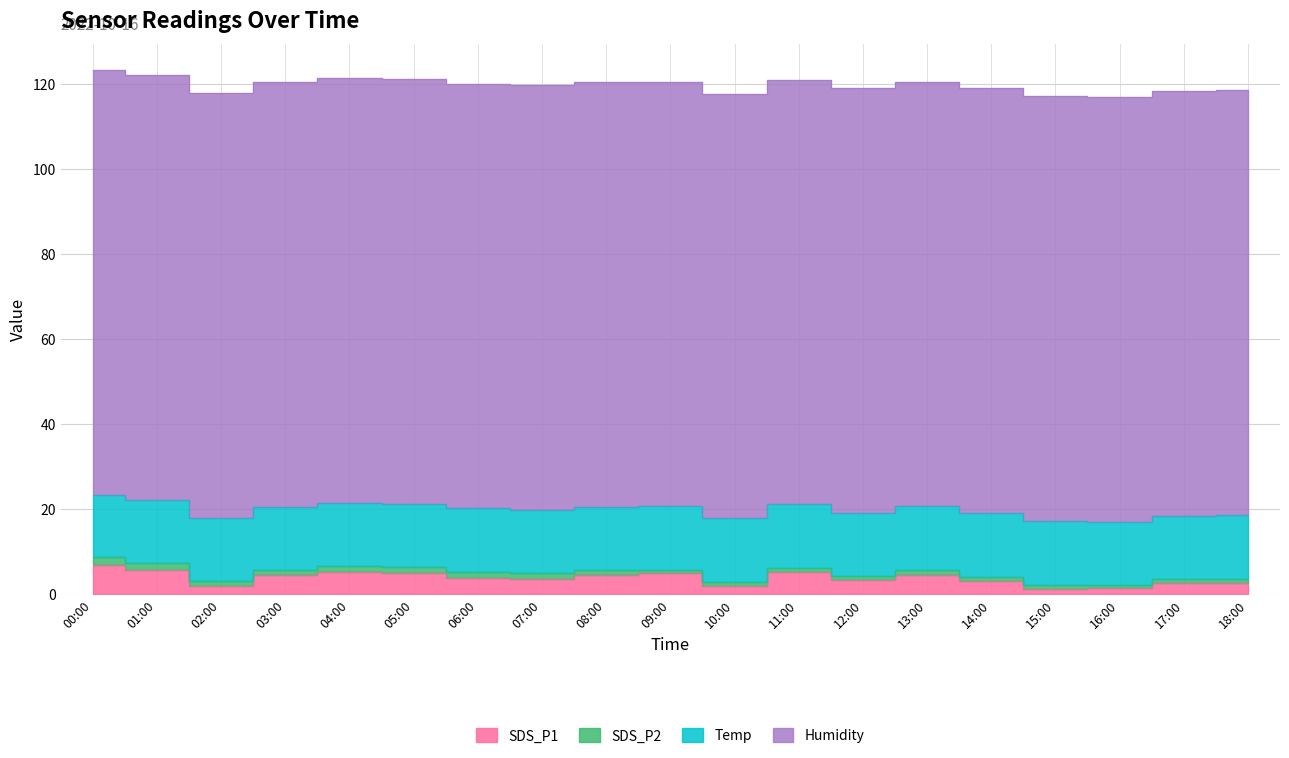

At how many categories does at least one series exceed 22?

19